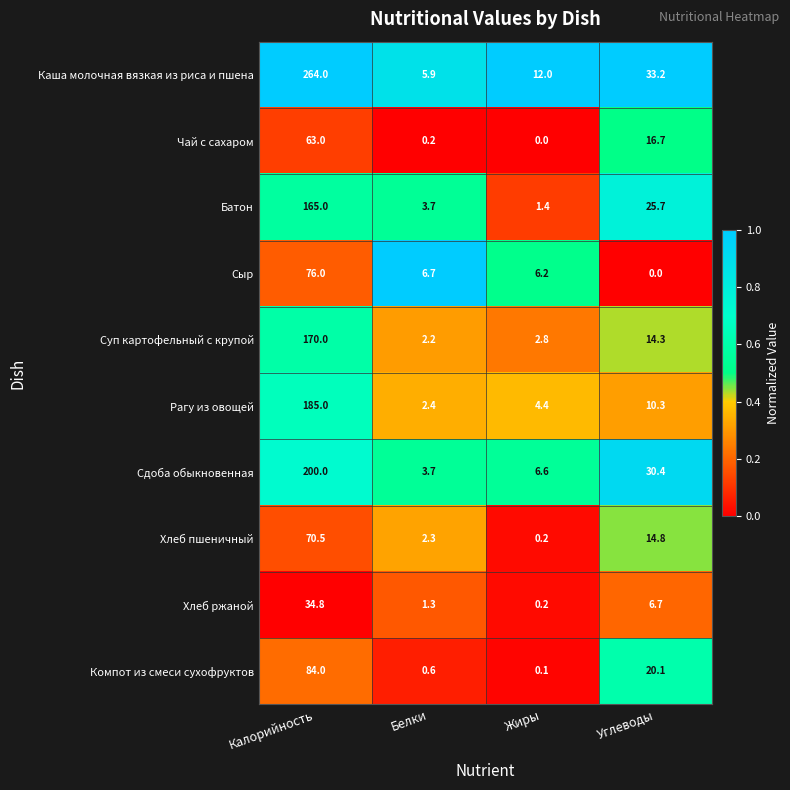

Which series changed the most between Калорийность and Белки?

Каша молочная вязкая из риса и пшена